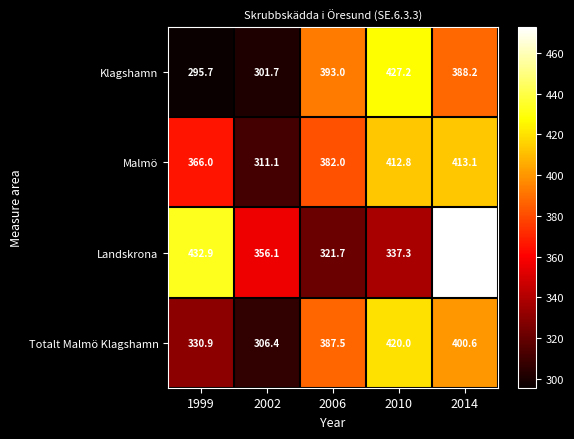

Is it true that Totalt Malmö Klagshamn equals 73.9 at 1999?

False